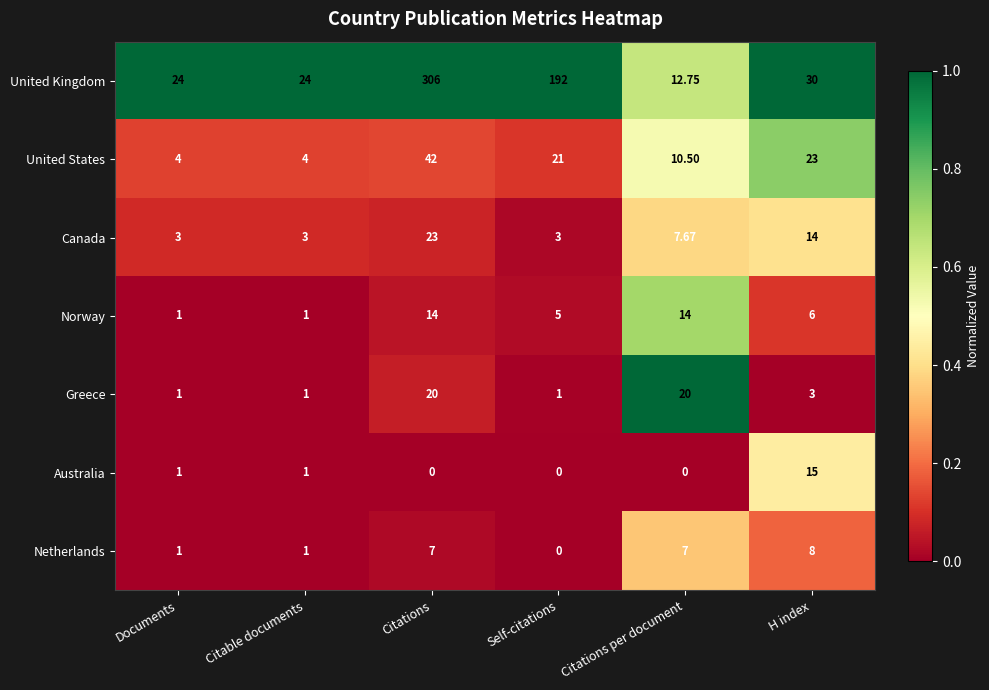

Rank the series by their maximum value, from highest to lowest.

United Kingdom, United States, Canada, Greece, Australia, Norway, Netherlands